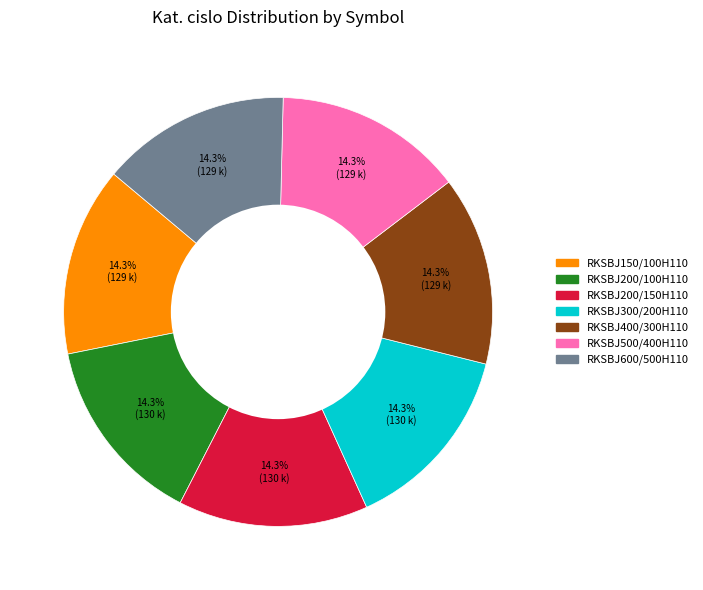

True or false: RKSBJ400/300H110 accounts for 14% of the total.

True